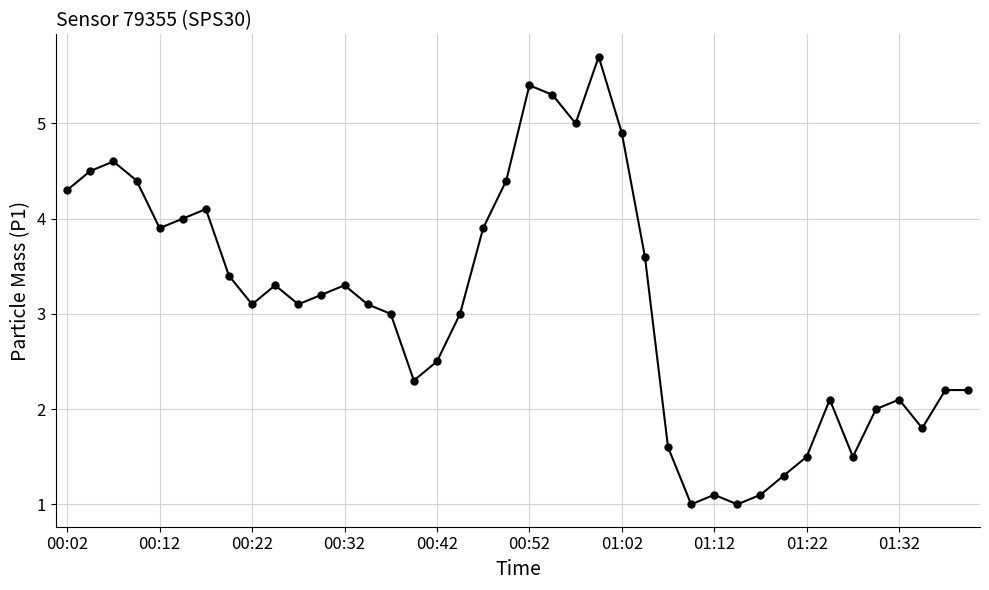

True or false: the data has more than 1 interior local peaks.

True